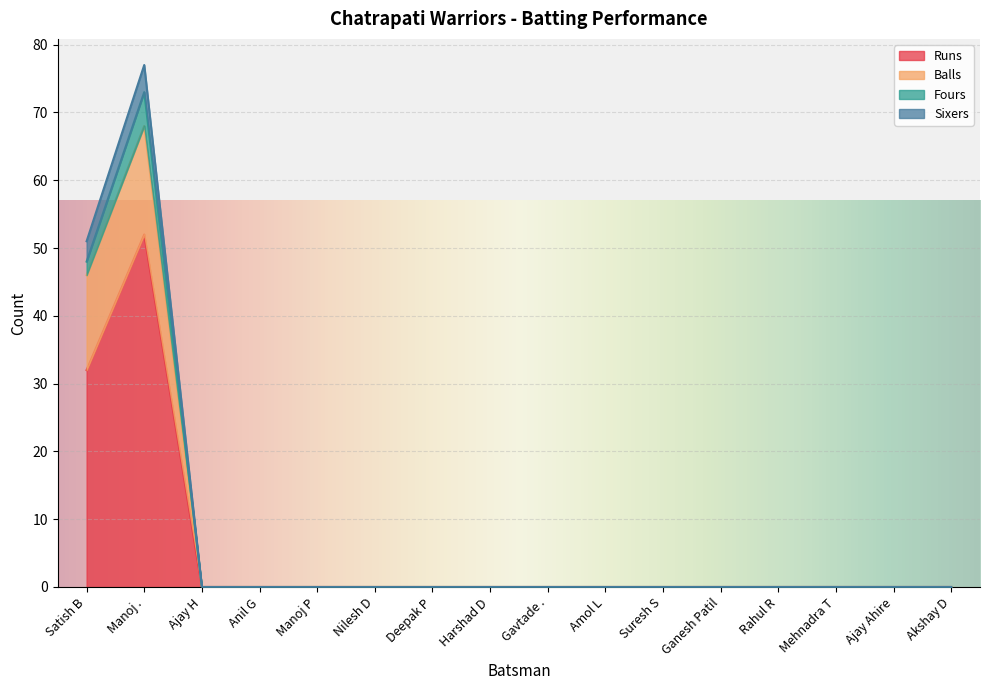

What is the highest value of the Runs series?

52